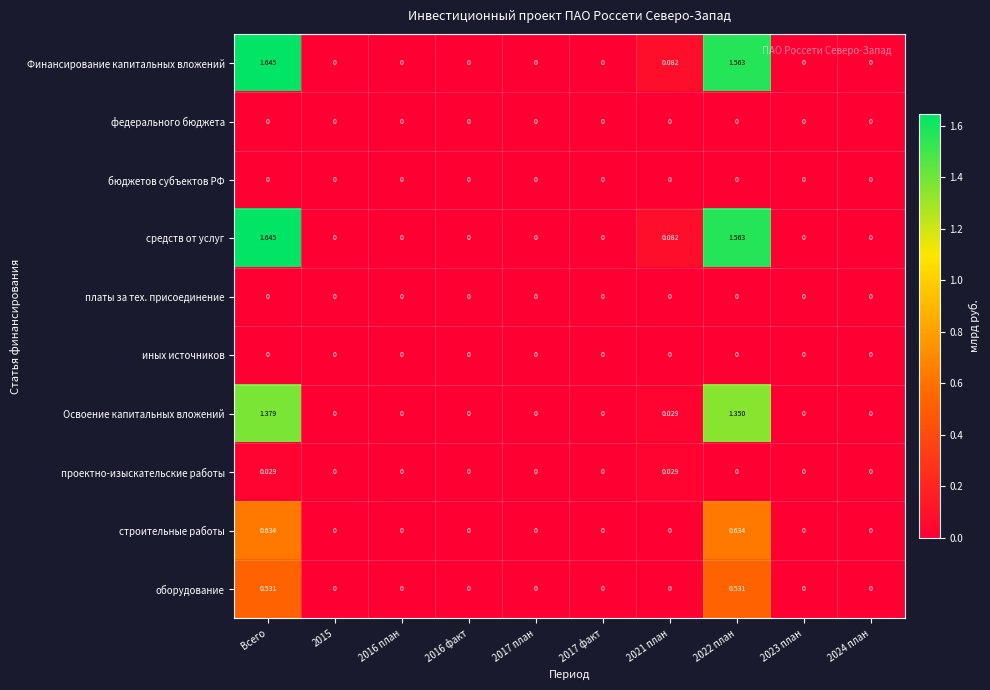

Count the number of data series in this chart.

10